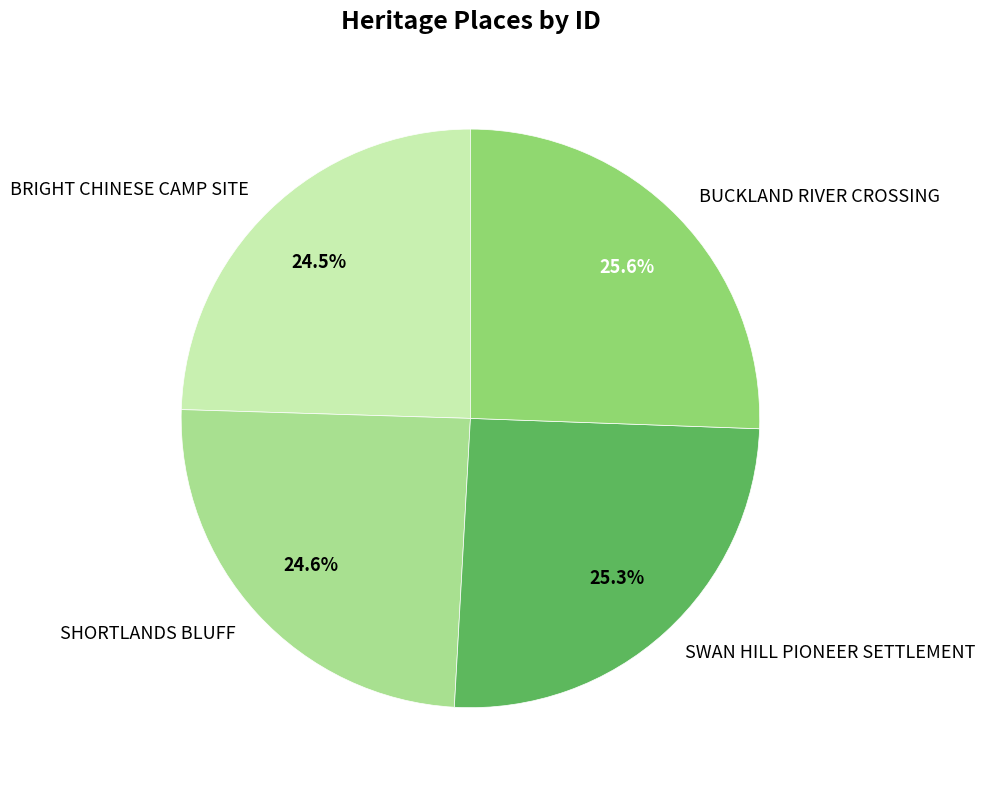

What is the total percentage of BUCKLAND RIVER CROSSING and SHORTLANDS BLUFF?

50.2%